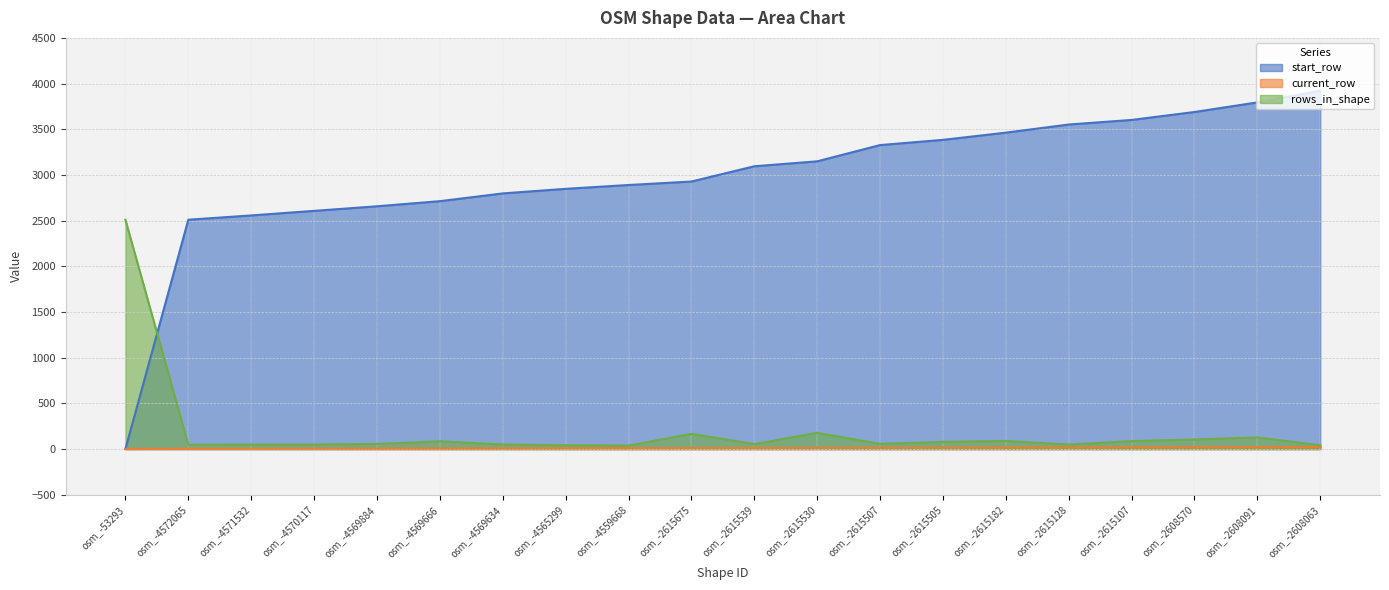

What is the sum of all rows_in_shape values?

3962